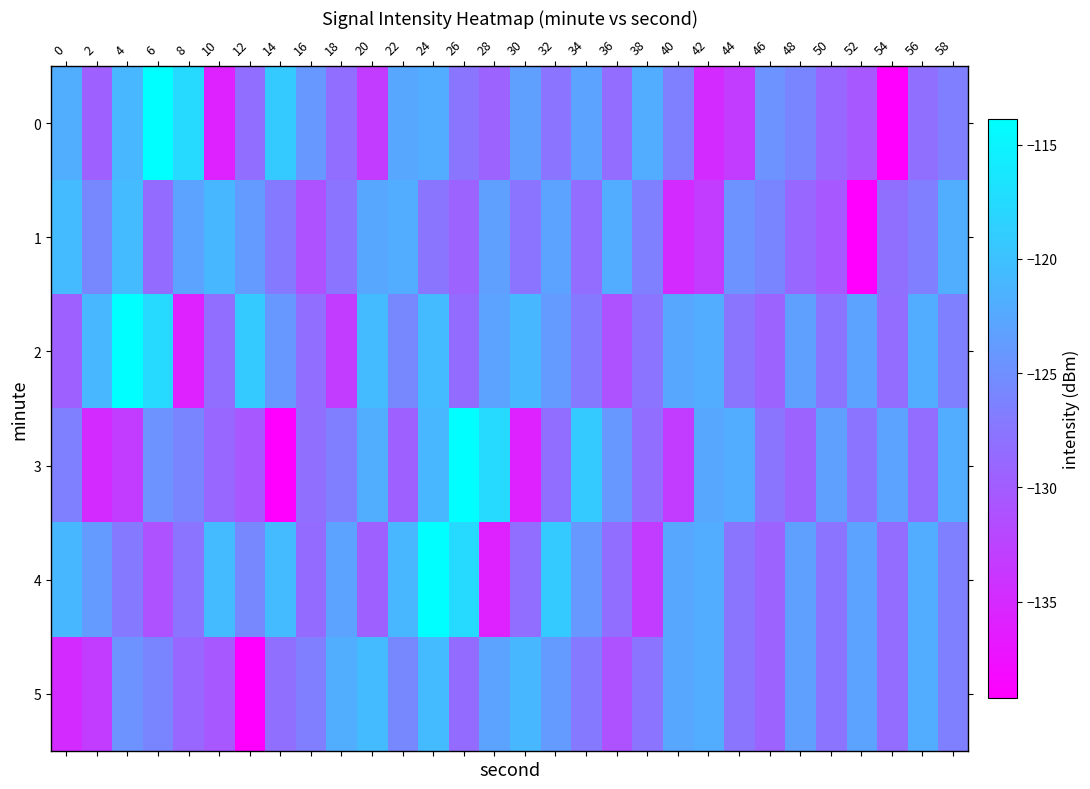

Reading right to left, list all the values displayed in this chart.

0: 58=-126.6	56=-128.2	54=-139.2	52=-130.4	50=-128.9	48=-126.0	46=-124.6	44=-133.1	42=-134.9	40=-126.5	38=-122.2	36=-128.3	34=-123.0	32=-127.6	30=-123.3	28=-129.4	26=-127.6	24=-122.1	22=-122.6	20=-133.1	18=-128.3	16=-124.2	14=-119.1	12=-128.3	10=-135.8	8=-117.6	6=-113.9	4=-121.0	2=-129.6	0=-122.0
1: 58=-122.0	56=-126.6	54=-128.2	52=-139.2	50=-130.4	48=-128.9	46=-126.0	44=-124.6	42=-133.1	40=-134.9	38=-126.5	36=-122.2	34=-128.3	32=-123.0	30=-127.6	28=-123.3	26=-129.4	24=-127.6	22=-122.1	20=-122.6	18=-127.7	16=-131.2	14=-127.1	12=-123.8	10=-120.9	8=-122.9	6=-128.6	4=-120.7	2=-125.7	0=-120.7
2: 58=-126.5	56=-122.2	54=-128.3	52=-123.0	50=-127.6	48=-123.3	46=-129.4	44=-127.6	42=-122.1	40=-122.6	38=-127.7	36=-131.2	34=-127.1	32=-123.8	30=-120.9	28=-122.9	26=-128.6	24=-120.7	22=-125.7	20=-120.7	18=-133.1	16=-128.3	14=-124.2	12=-119.1	10=-128.3	8=-135.8	6=-117.6	4=-113.9	2=-121.0	0=-129.6
3: 58=-122.2	56=-128.3	54=-123.0	52=-127.6	50=-123.3	48=-129.4	46=-127.6	44=-122.1	42=-122.6	40=-133.1	38=-128.3	36=-124.2	34=-119.1	32=-128.3	30=-135.8	28=-117.6	26=-113.9	24=-121.0	22=-129.6	20=-122.0	18=-126.6	16=-128.2	14=-139.2	12=-130.4	10=-128.9	8=-126.0	6=-124.6	4=-133.1	2=-134.9	0=-126.5
4: 58=-126.5	56=-122.2	54=-128.3	52=-123.0	50=-127.6	48=-123.3	46=-129.4	44=-127.6	42=-122.1	40=-122.6	38=-133.1	36=-128.3	34=-124.2	32=-119.1	30=-128.3	28=-135.8	26=-117.6	24=-113.9	22=-121.0	20=-129.6	18=-122.9	16=-128.6	14=-120.7	12=-125.7	10=-120.7	8=-127.7	6=-131.2	4=-127.1	2=-123.8	0=-120.9
5: 58=-126.5	56=-122.2	54=-128.3	52=-123.0	50=-127.6	48=-123.3	46=-129.4	44=-127.6	42=-122.1	40=-122.6	38=-127.7	36=-131.2	34=-127.1	32=-123.8	30=-120.9	28=-122.9	26=-128.6	24=-120.7	22=-125.7	20=-120.7	18=-122.0	16=-126.6	14=-128.2	12=-139.2	10=-130.4	8=-128.9	6=-126.0	4=-124.6	2=-133.1	0=-134.9